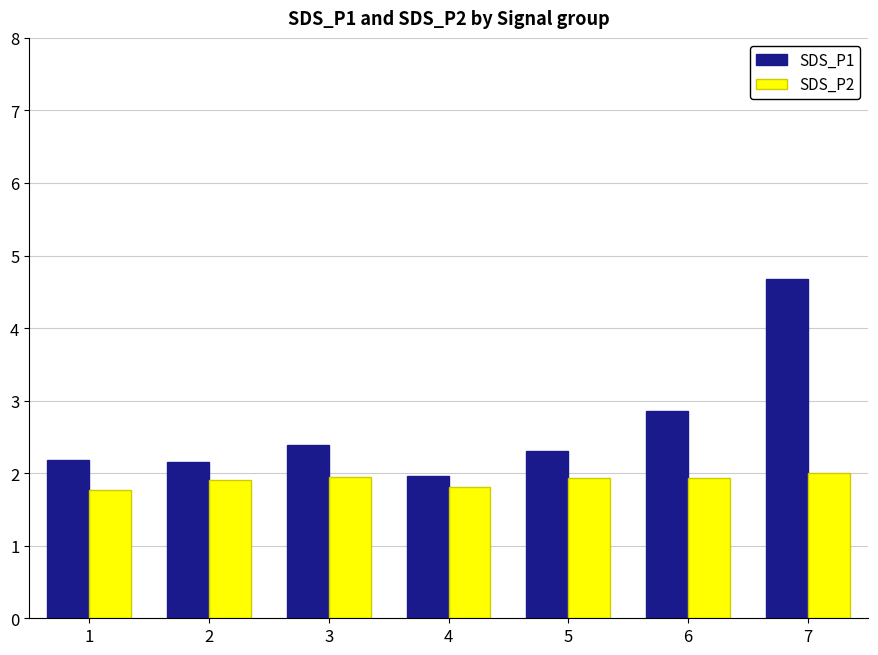

What is the highest value of the SDS_P2 series?

2.0